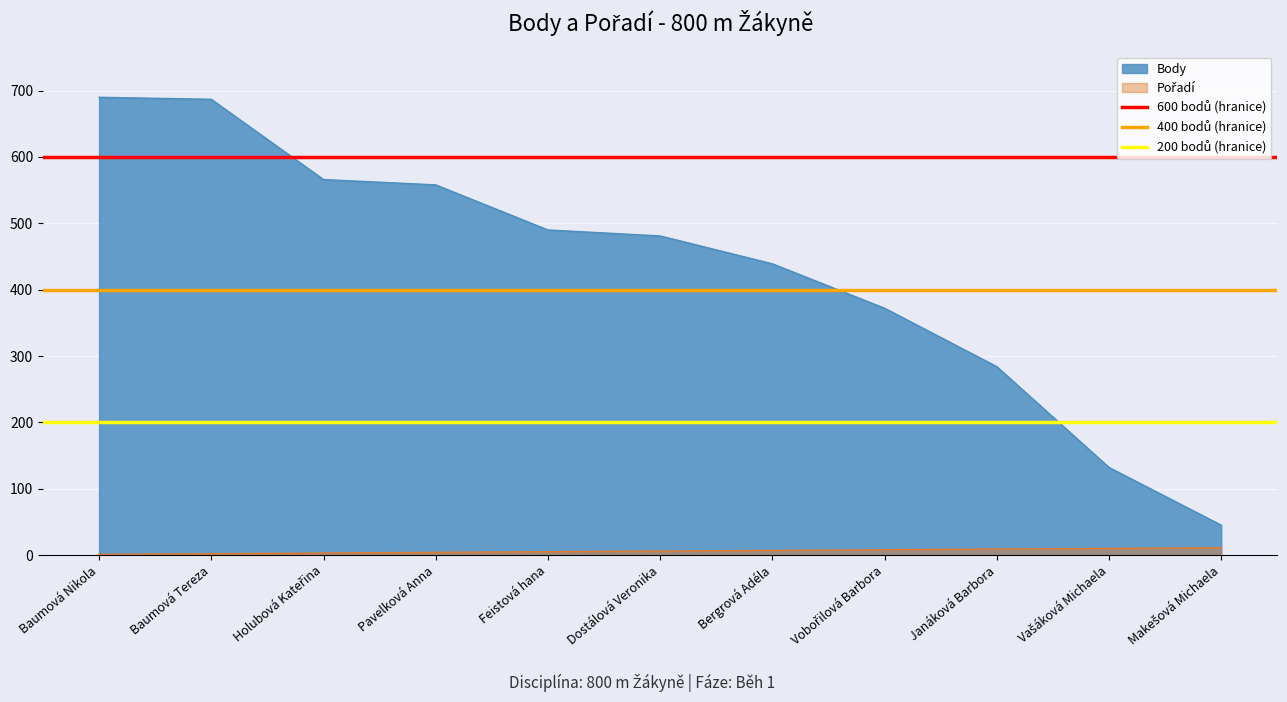

The Body series shows 439 at Bergrová Adéla. True or false?

True